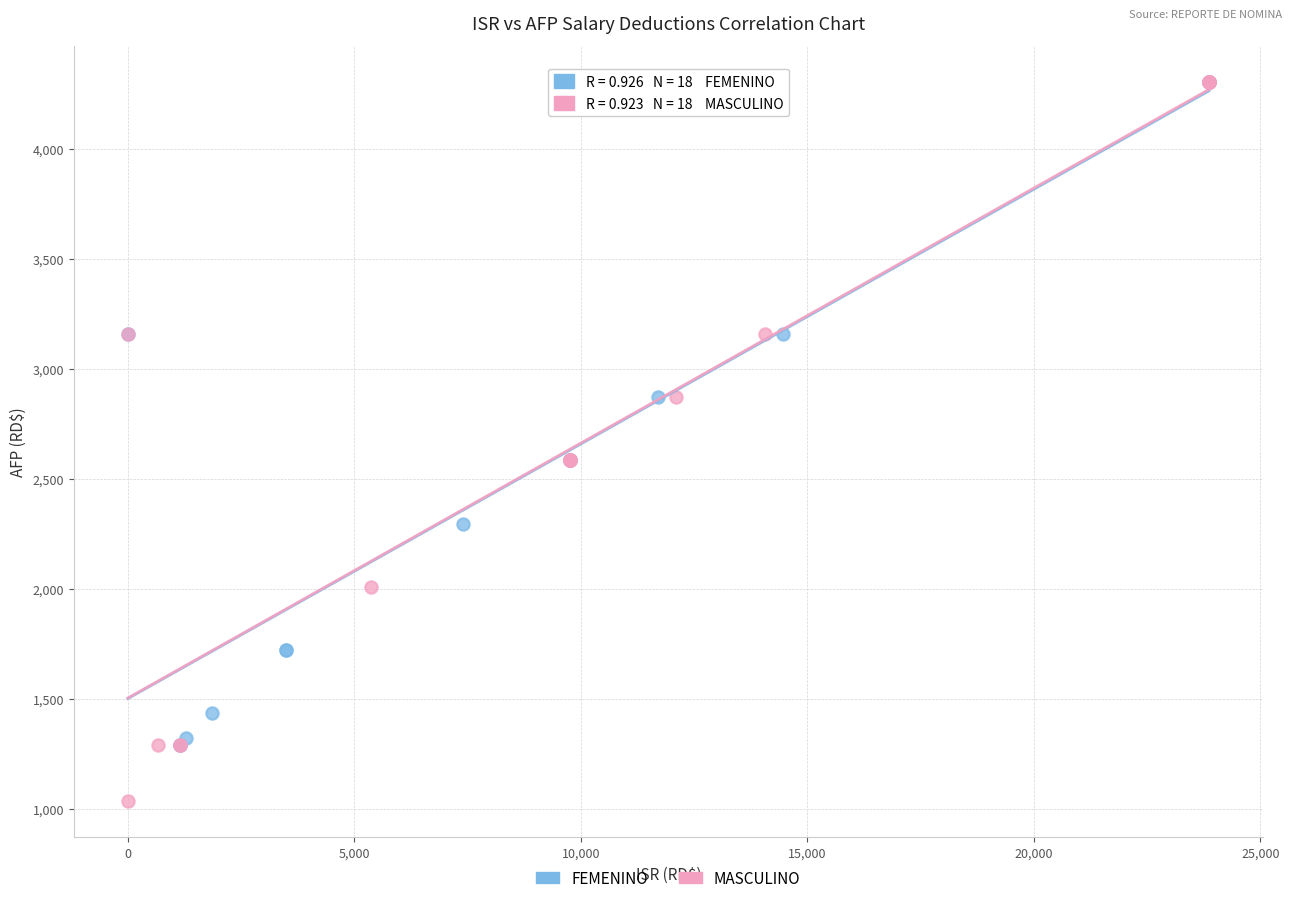

Which series has the widest spread of Y values?

MASCULINO